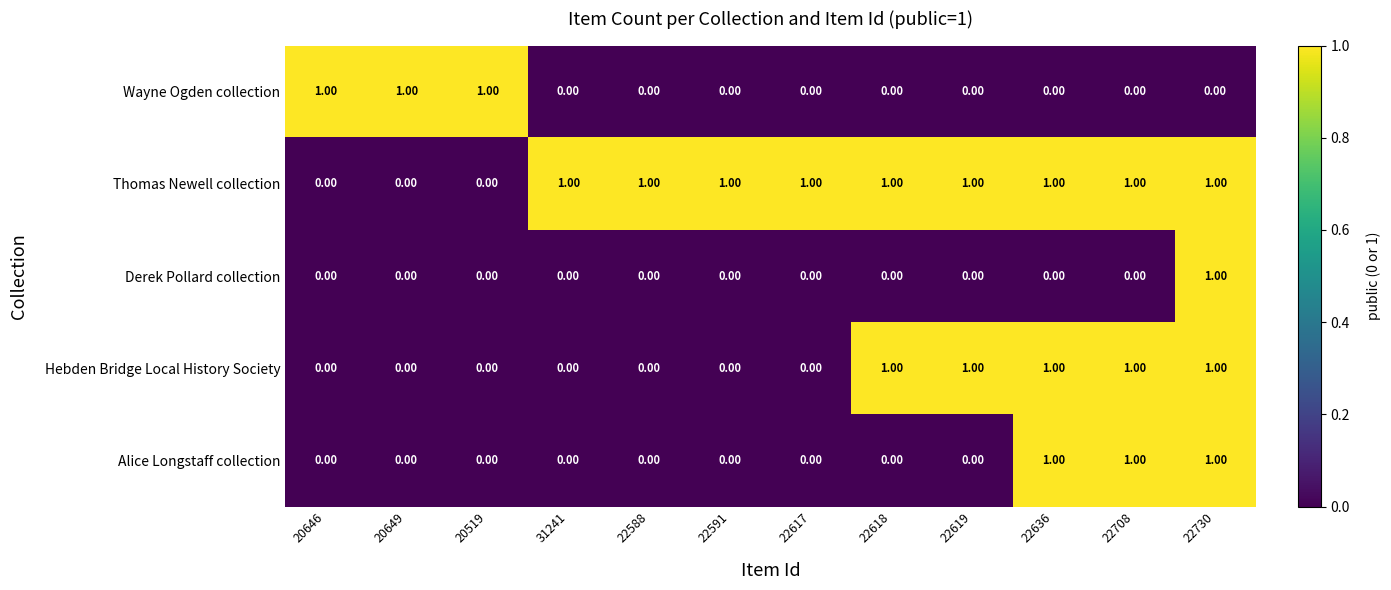

What is the sum of all Hebden Bridge Local History Society values?

5